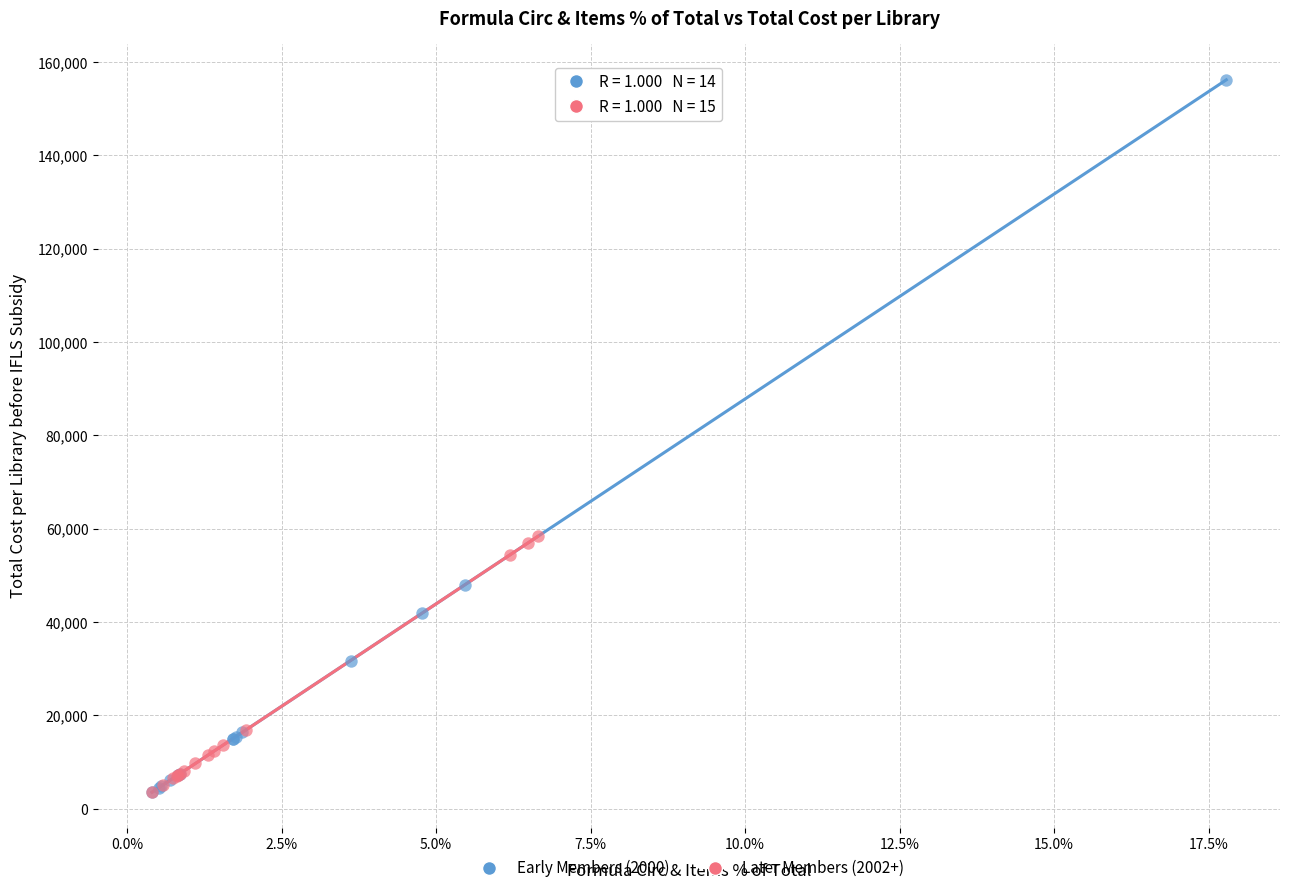

Which series contains the highest Y value?

Early Members (2000)